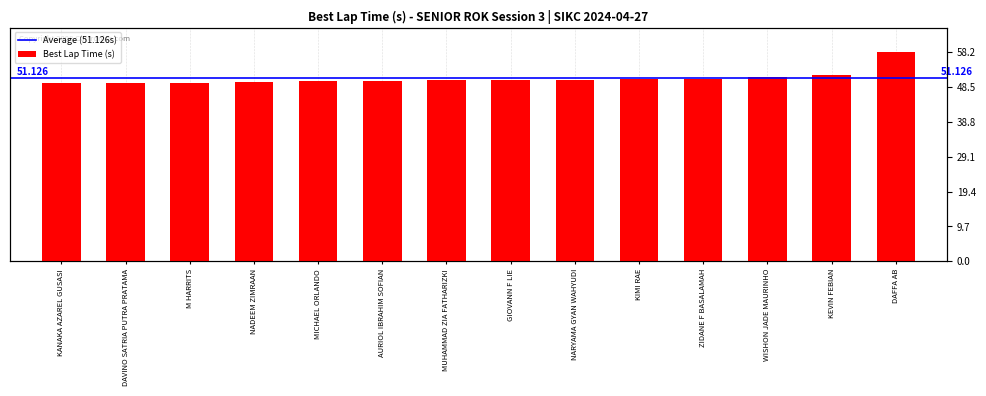

Count the number of values greater than 50.

10